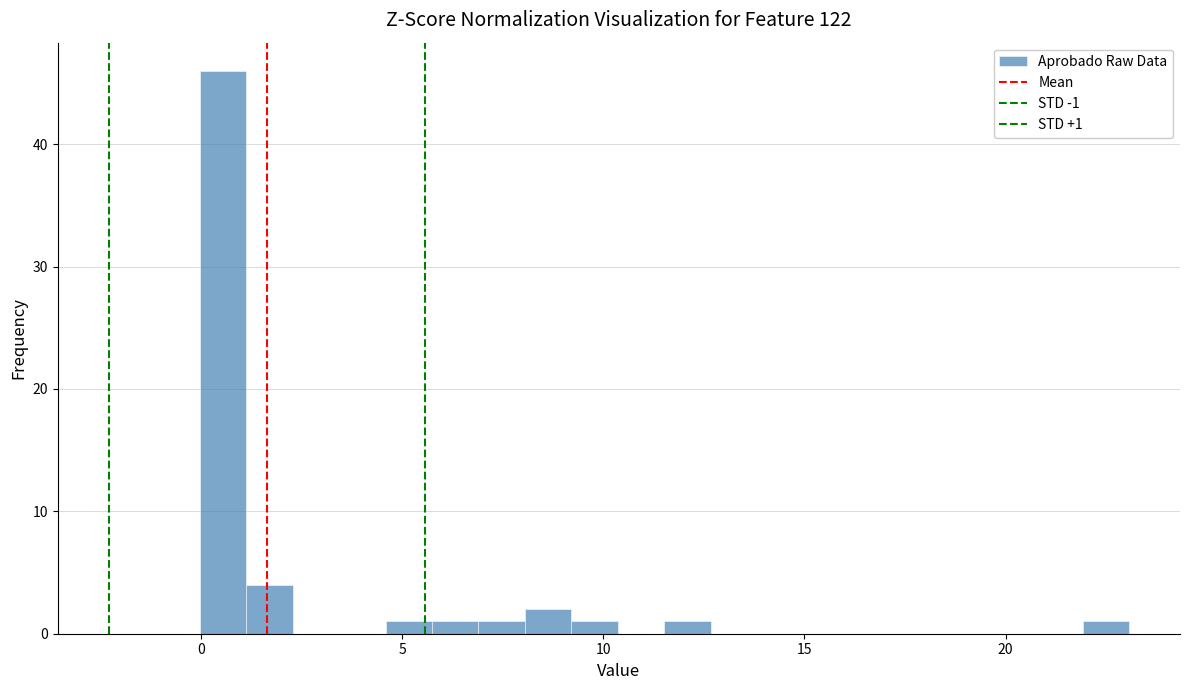

Read against the x-axis, roughly where is the centre of the tallest bar?

0.5